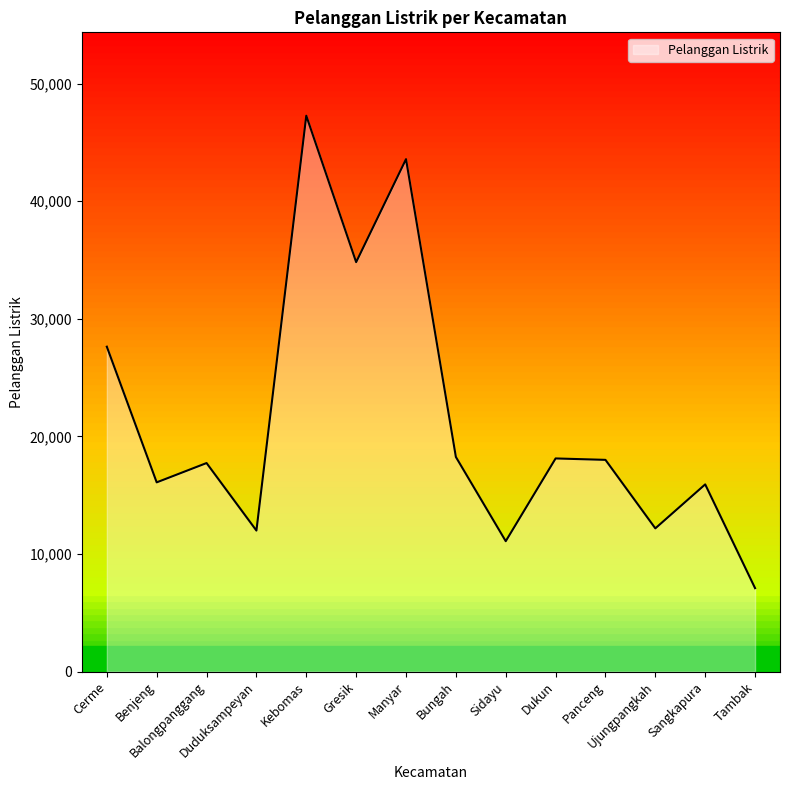

True or false: the data shows 67960 at Kebomas.

False